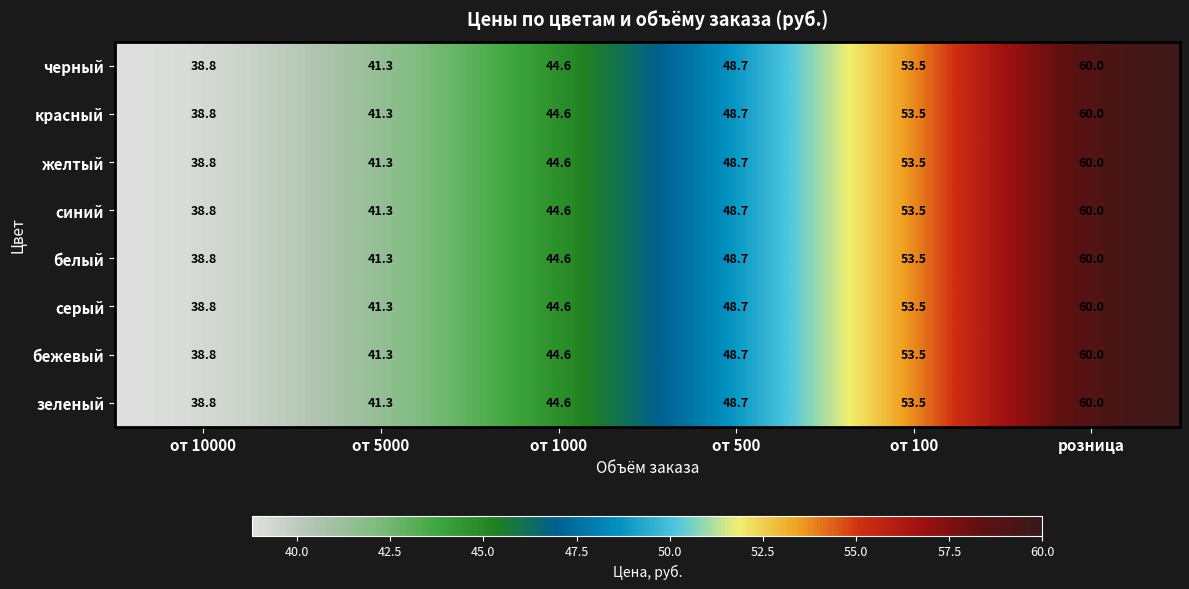

At which category is the sum across all series the highest?

розница